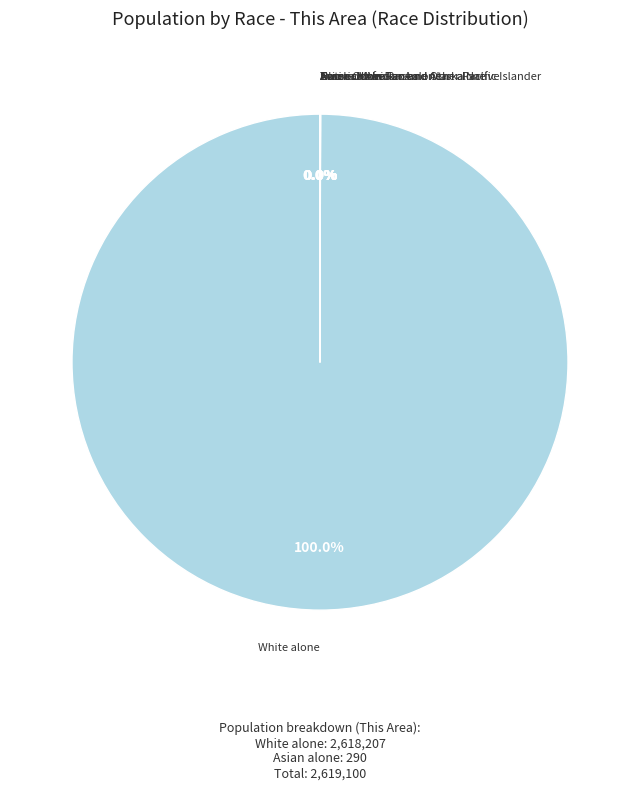

Which category accounts for the majority?

White alone